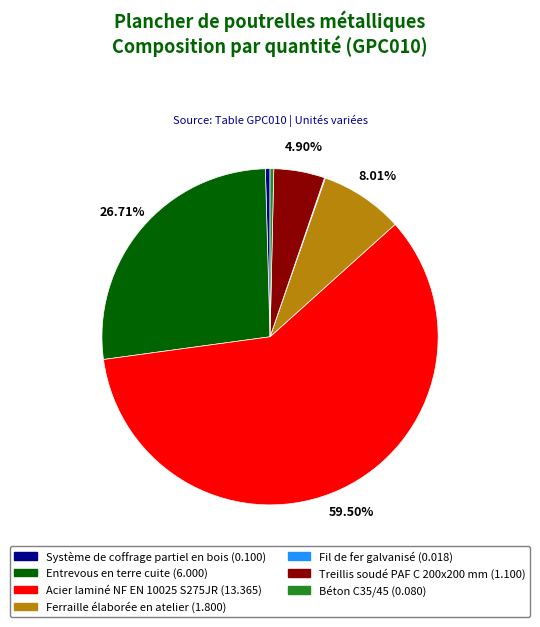

True or false: Entrevous en terre cuite accounts for 13% of the total.

False